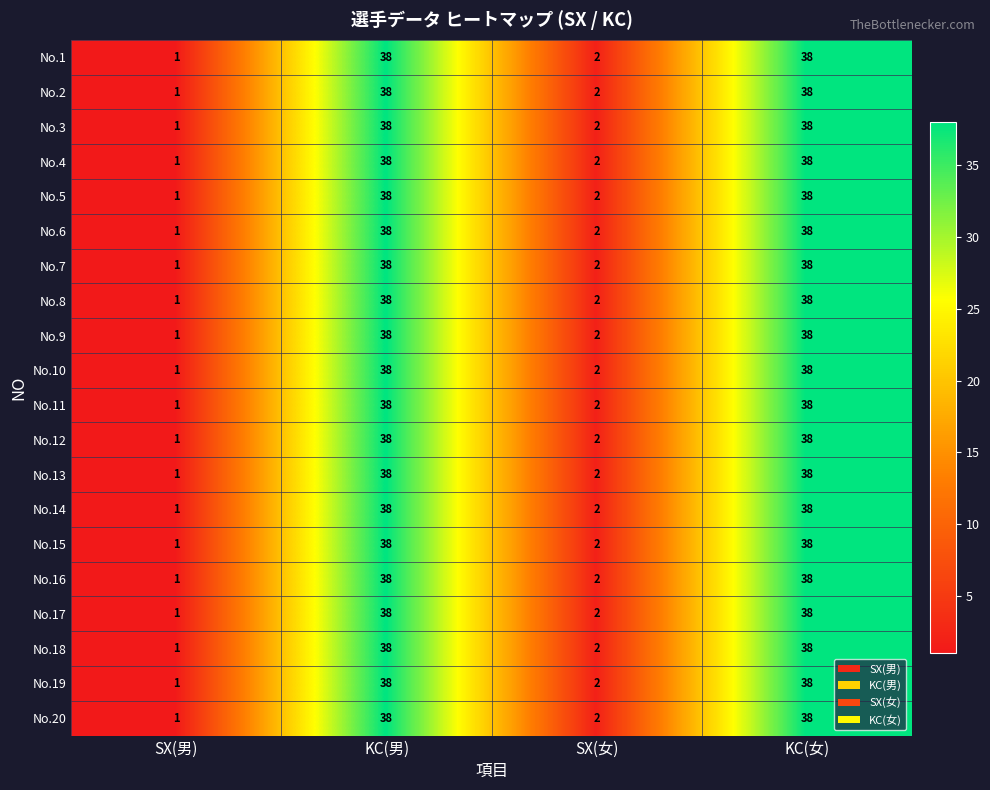

Is the value of No.19 at KC(女) greater than the value of No.17 at SX(男)?

Yes